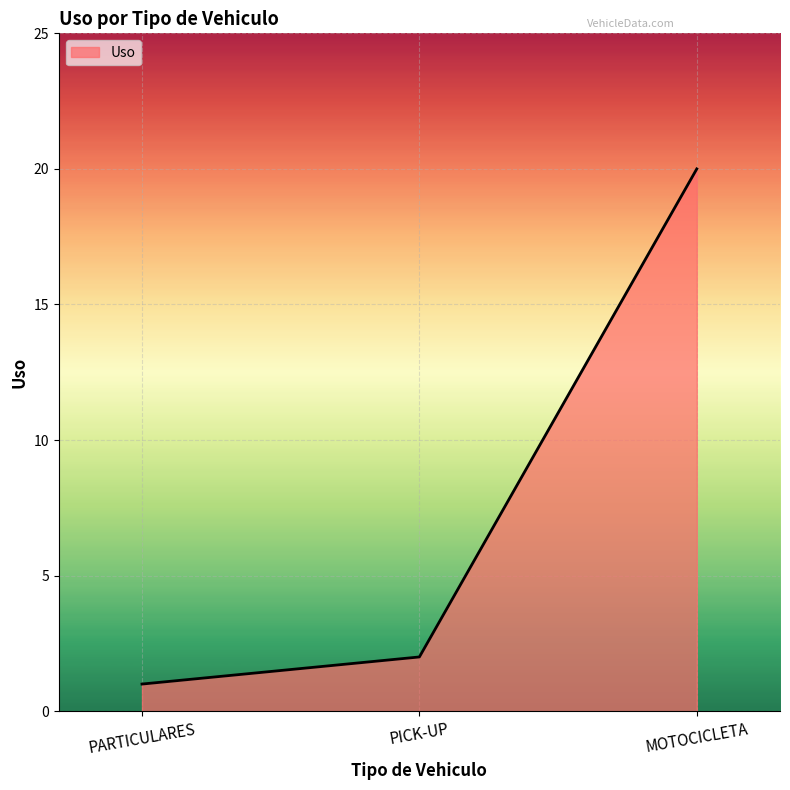

List the labels in order of value, smallest first.

PARTICULARES, PICK-UP, MOTOCICLETA